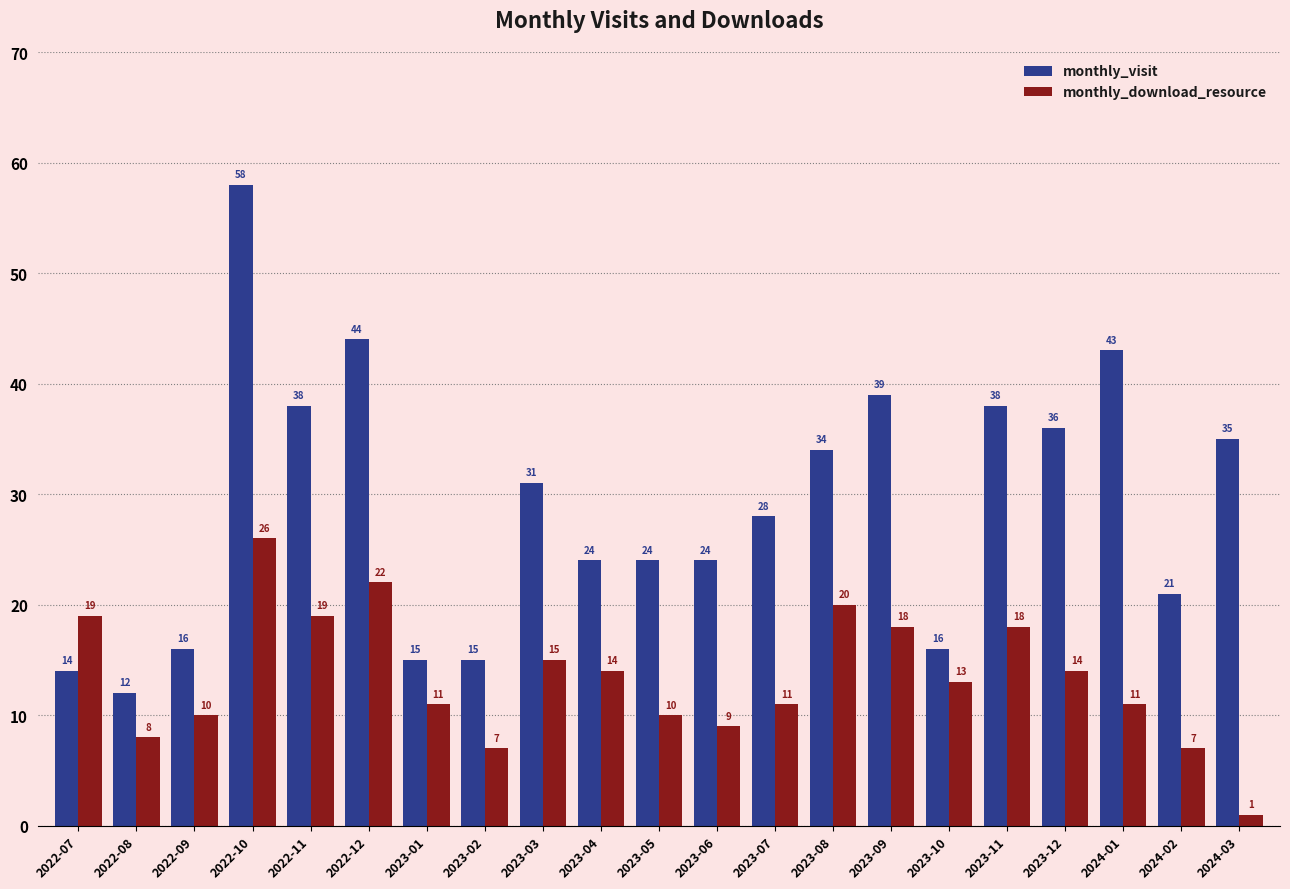

Count the number of data series in this chart.

2